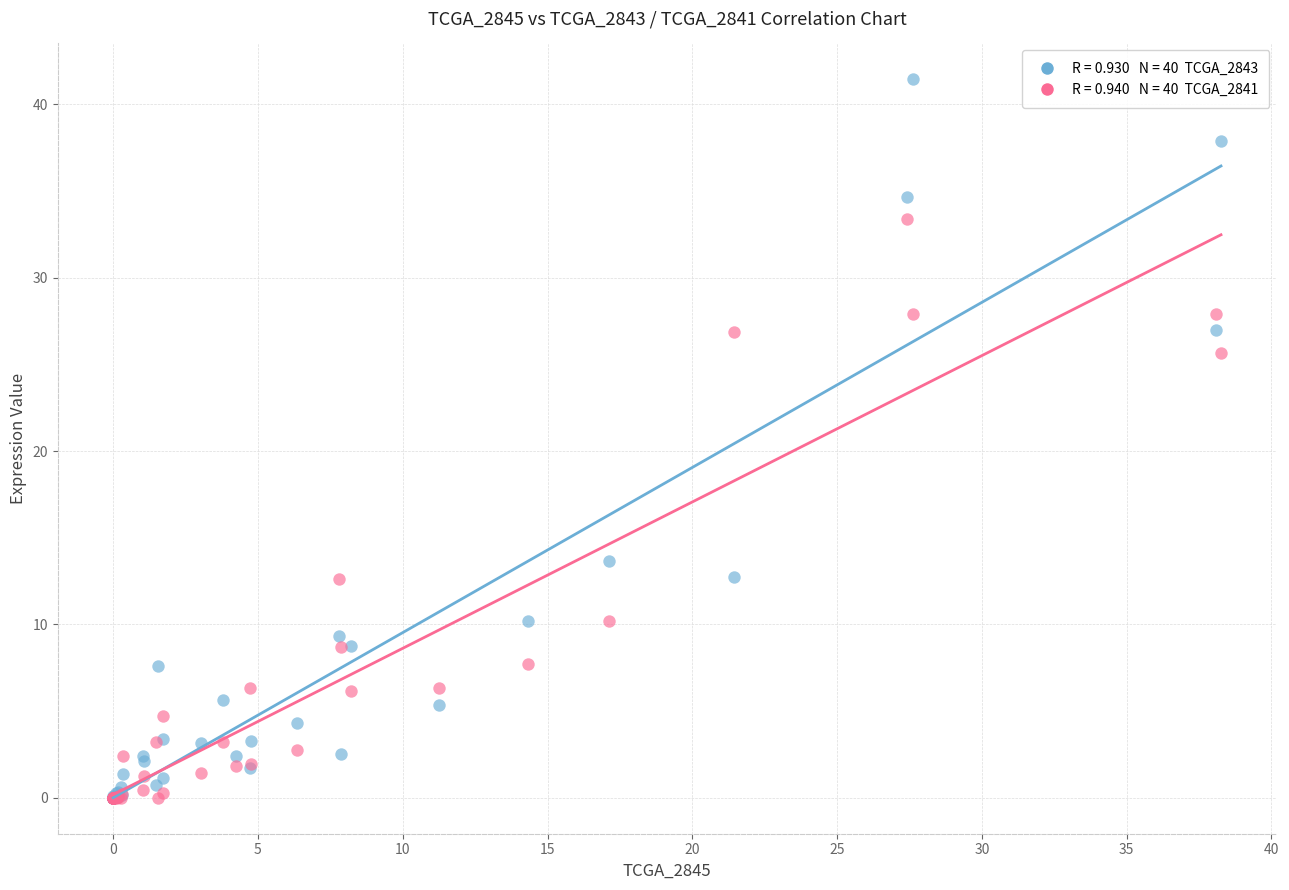

Across all series, what Y value is closest to 20?

25.7